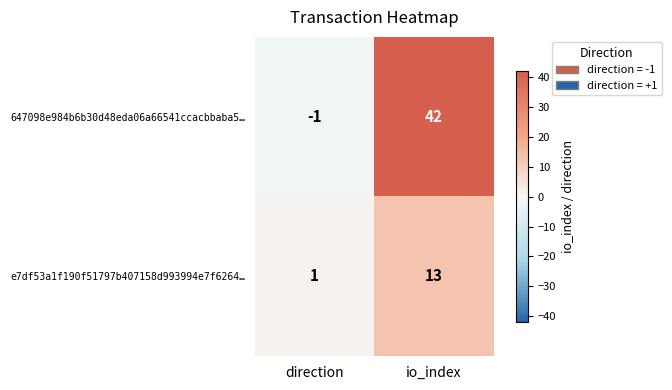

Reading left to right, transcribe all the data shown in this chart.

647098e984b6b30d48eda06a66541ccacbbaba5…: direction=-1	io_index=42
e7df53a1f190f51797b407158d993994e7f6264…: direction=1	io_index=13